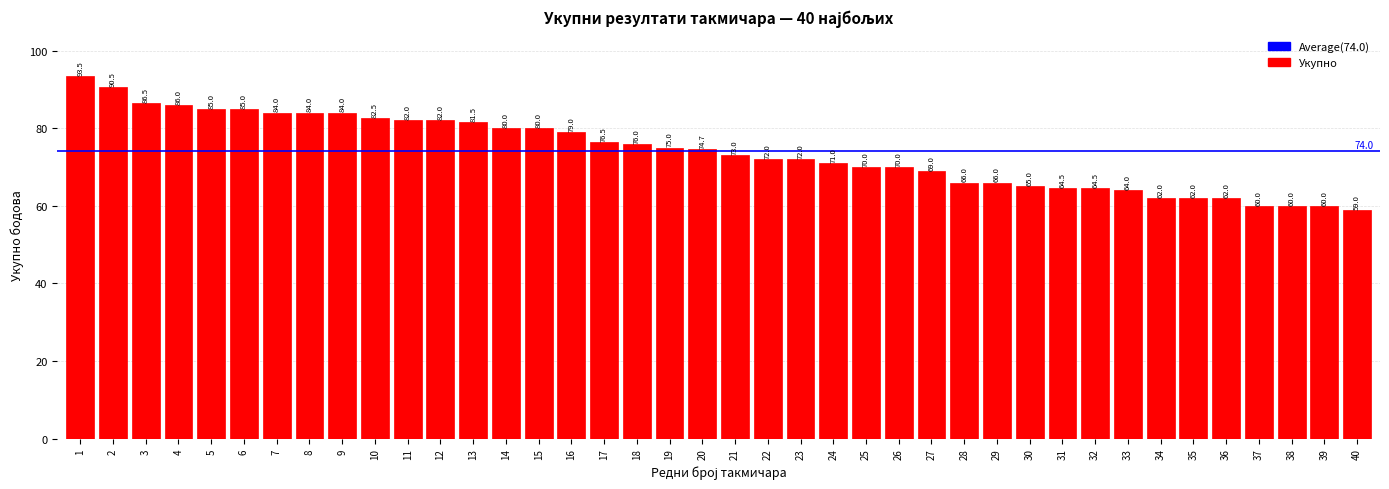

Reading left to right, list all the values displayed in this chart.

93.5	90.5	86.5	86.0	85.0	85.0	84.0	84.0	84.0	82.5	82.0	82.0	81.5	80.0	80.0	79.0	76.5	76.0	75.0	74.7	73.0	72.0	72.0	71.0	70.0	70.0	69.0	66.0	66.0	65.0	64.5	64.5	64.0	62.0	62.0	62.0	60.0	60.0	60.0	59.0